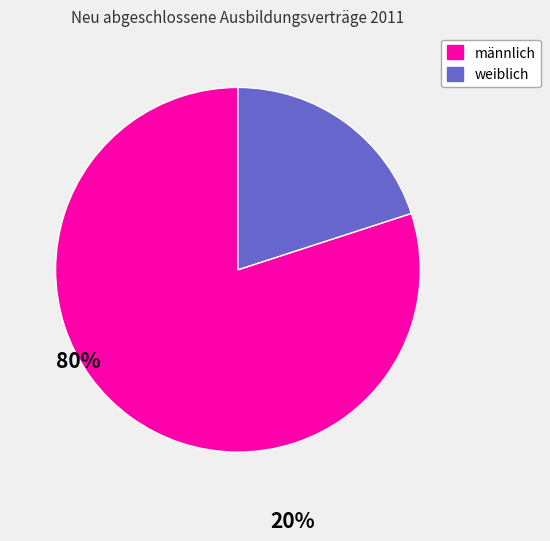

Does any single category account for the majority?

Yes